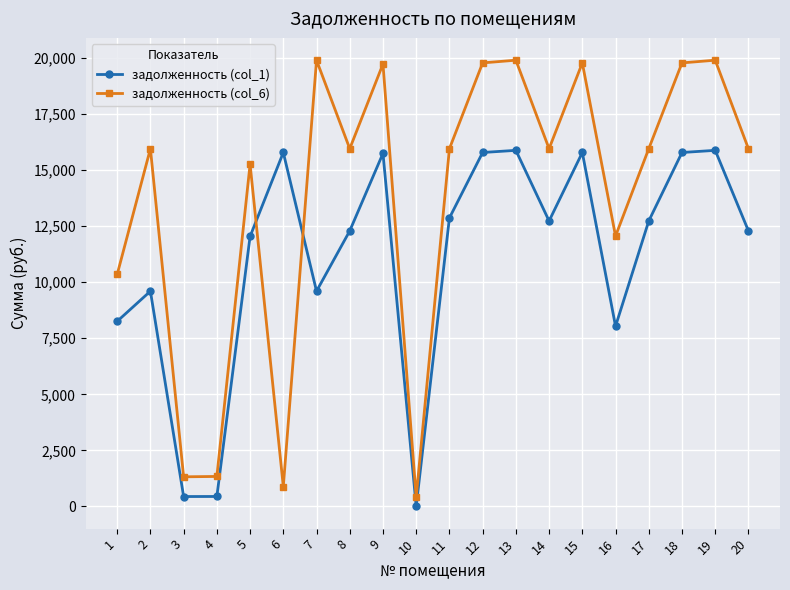

What is the sum of the задолженность (col_6) values at 16 and 12?

31834.1